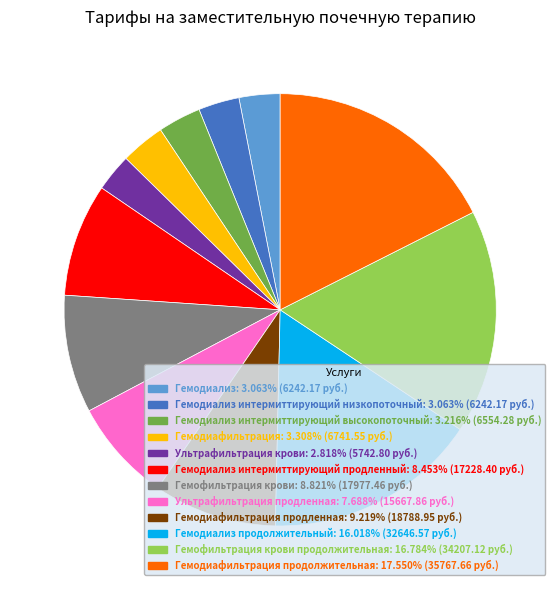

Is there any slice that represents more than half of the pie?

No